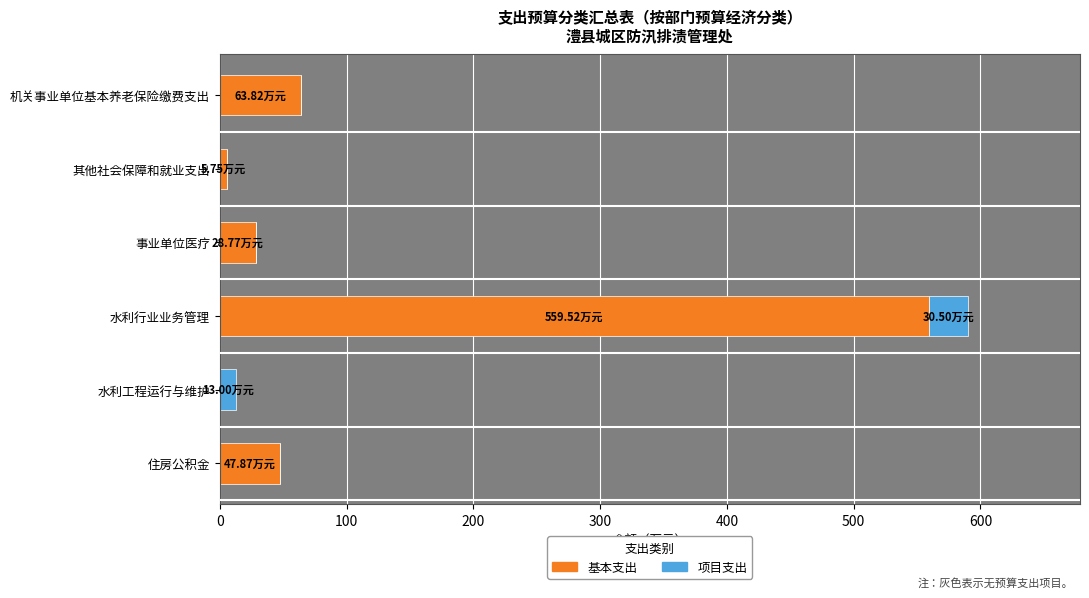

At which label does 基本支出 reach its peak?

水利行业业务管理